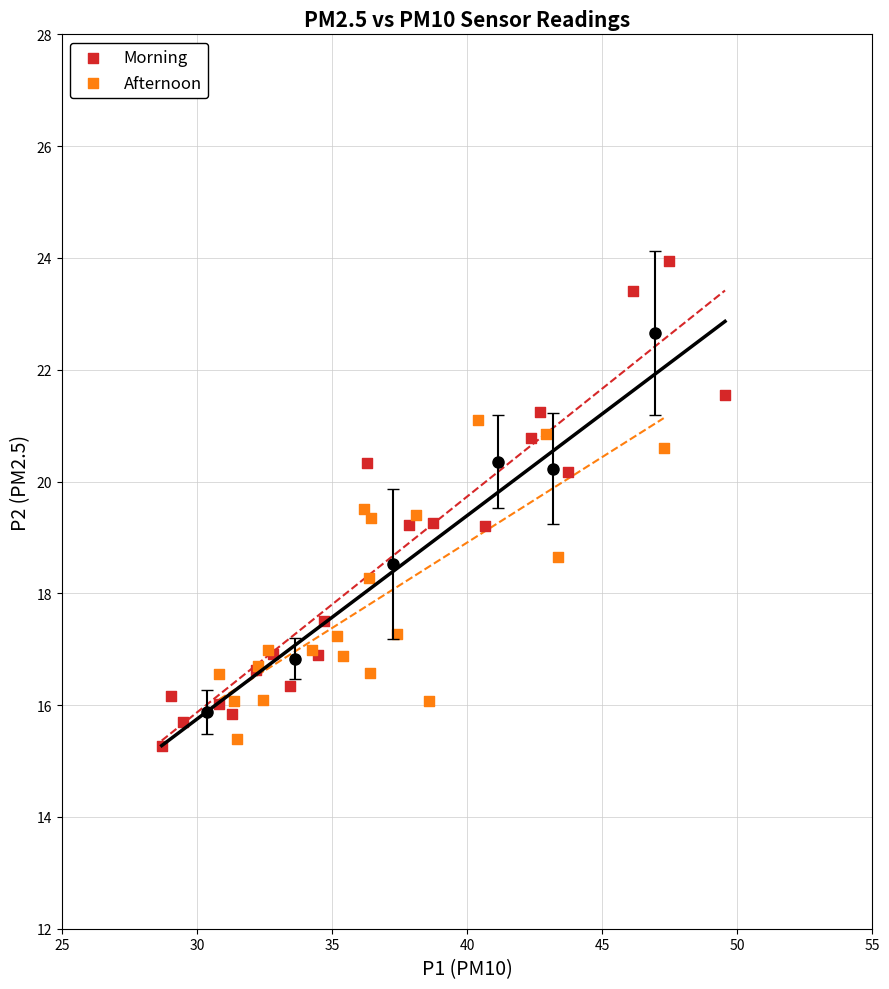

Which series reaches the maximum Y coordinate?

Morning